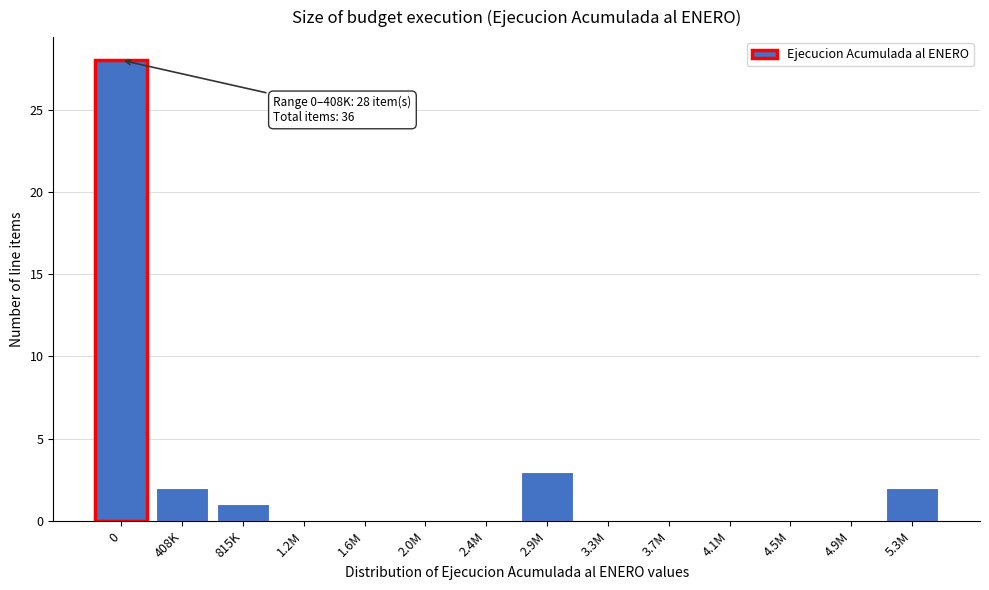

Reading left to right, list all the values displayed in this chart.

0=28	408K=2	815K=1	1.2M=0	1.6M=0	2.0M=0	2.4M=0	2.9M=3	3.3M=0	3.7M=0	4.1M=0	4.5M=0	4.9M=0	5.3M=2